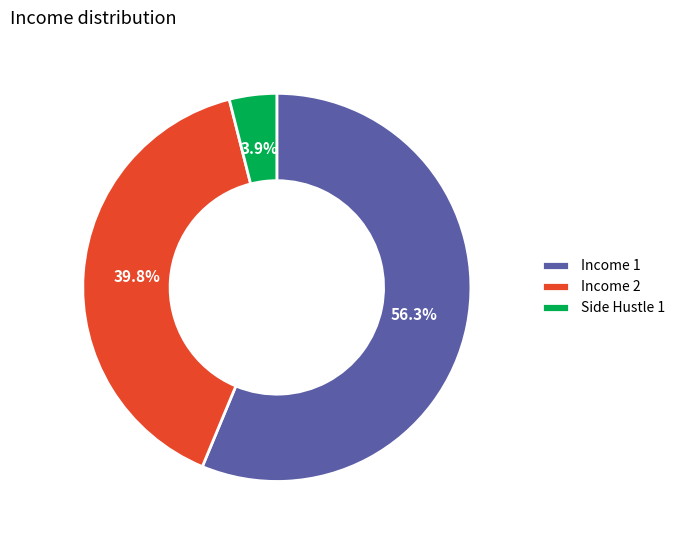

Between Income 2 and Income 1, which is larger?

Income 1